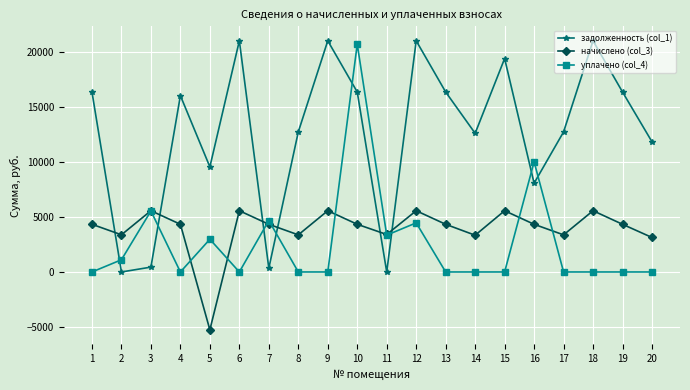

How many values in the задолженность (col_1) series are below 16001?

10